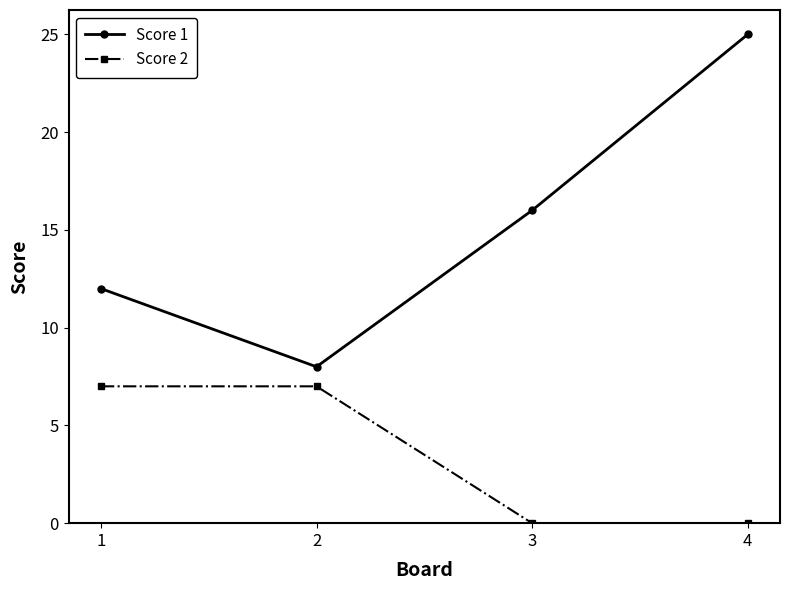

Rank the series at 4 from lowest to highest value.

Score 2, Score 1